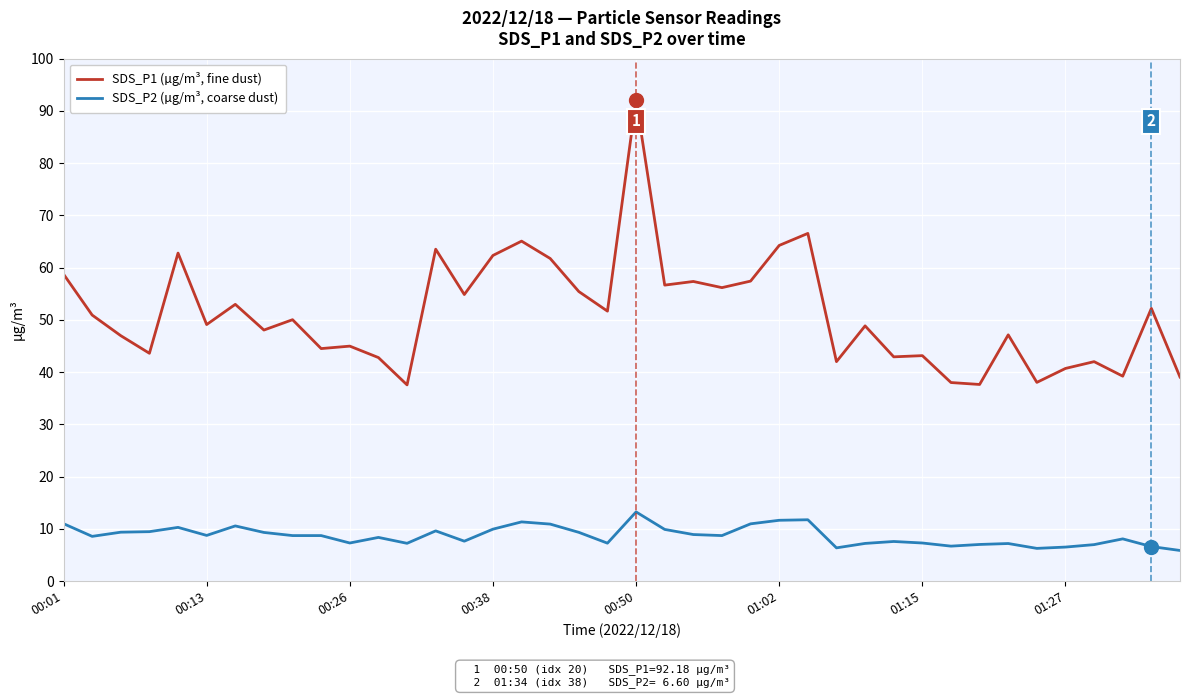

List the series in order of their peak value, highest first.

SDS_P1 (µg/m³, fine dust), SDS_P2 (µg/m³, coarse dust)